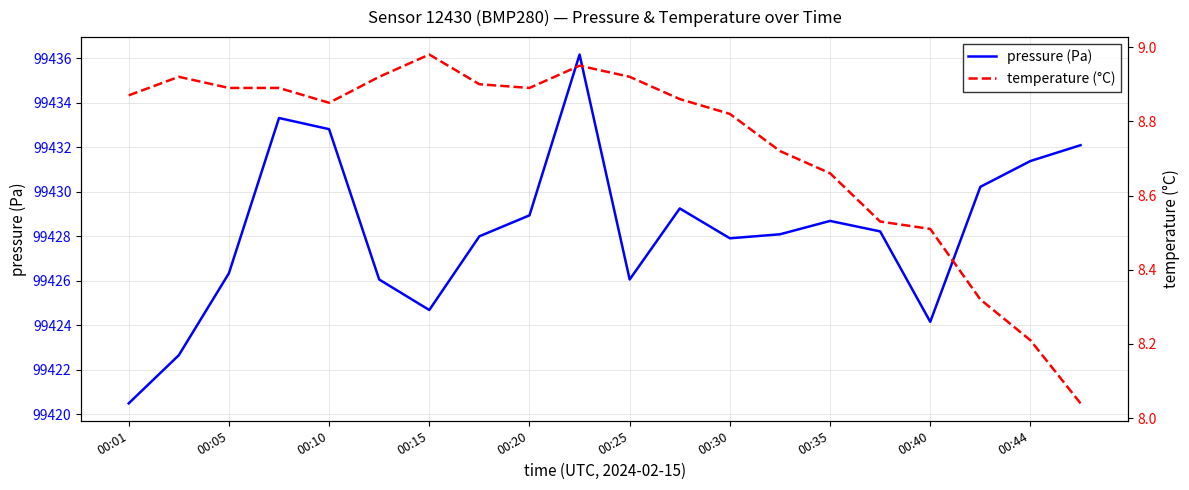

Rank the series at 17 from highest to lowest value.

pressure (Pa), temperature (°C)